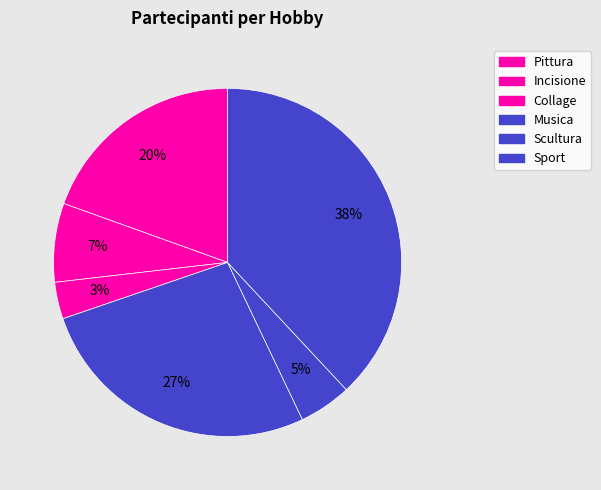

Which category has the smallest portion of the pie?

Collage